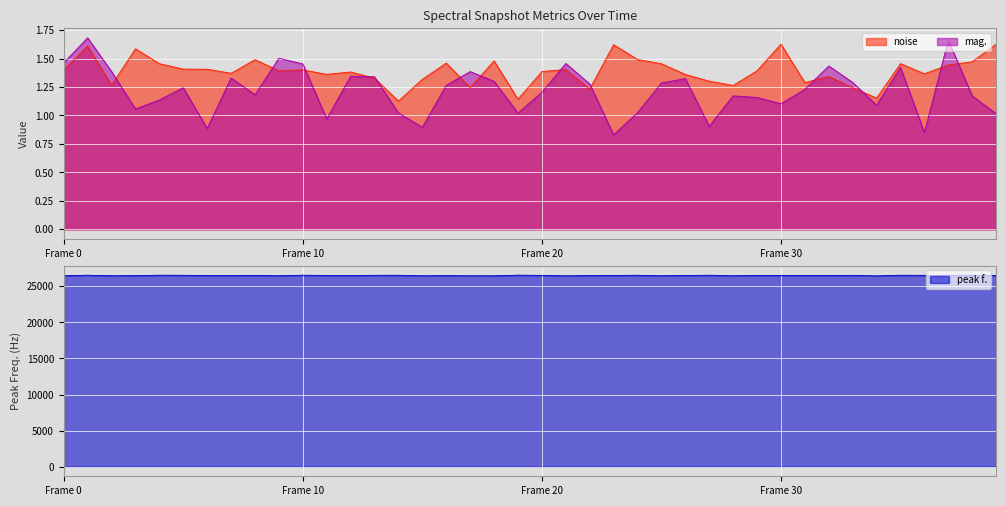

How many noise values are between 1 and 2?

40